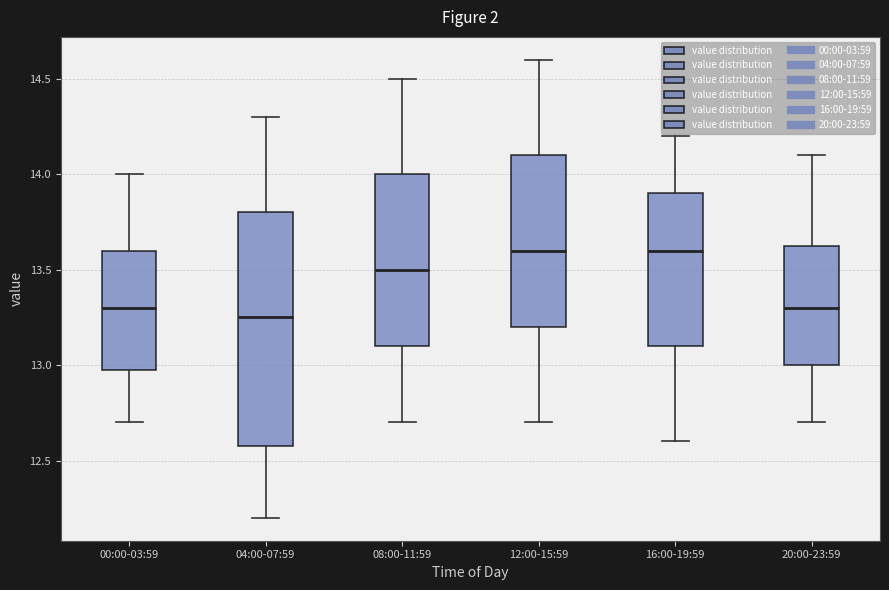

Reading left to right, transcribe this box plot: for each box, give where its median line is, the range the box spans, and where its two whiskers end, as read against the y-axis. The values are not printed on the chart, so give them approximately, as read against the axis.

00:00-03:59: median 13.30, box 13.00 to 13.60, whiskers 12.70 to 14.00
04:00-07:59: median 13.25, box 12.60 to 13.80, whiskers 12.20 to 14.30
08:00-11:59: median 13.50, box 13.10 to 14.00, whiskers 12.70 to 14.50
12:00-15:59: median 13.60, box 13.20 to 14.10, whiskers 12.70 to 14.60
16:00-19:59: median 13.60, box 13.10 to 13.90, whiskers 12.60 to 14.20
20:00-23:59: median 13.30, box 13.00 to 13.65, whiskers 12.70 to 14.10